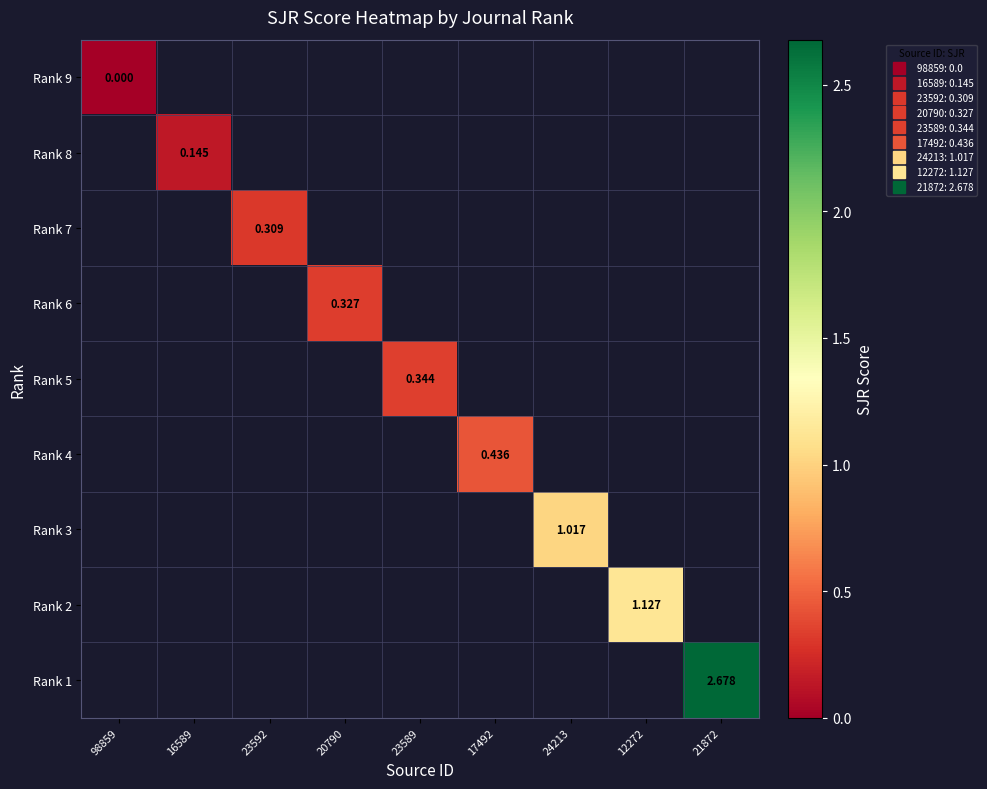

At 23589, list the series in order from smallest to largest.

Rank 9, Rank 8, Rank 7, Rank 6, Rank 5, Rank 4, Rank 3, Rank 2, Rank 1